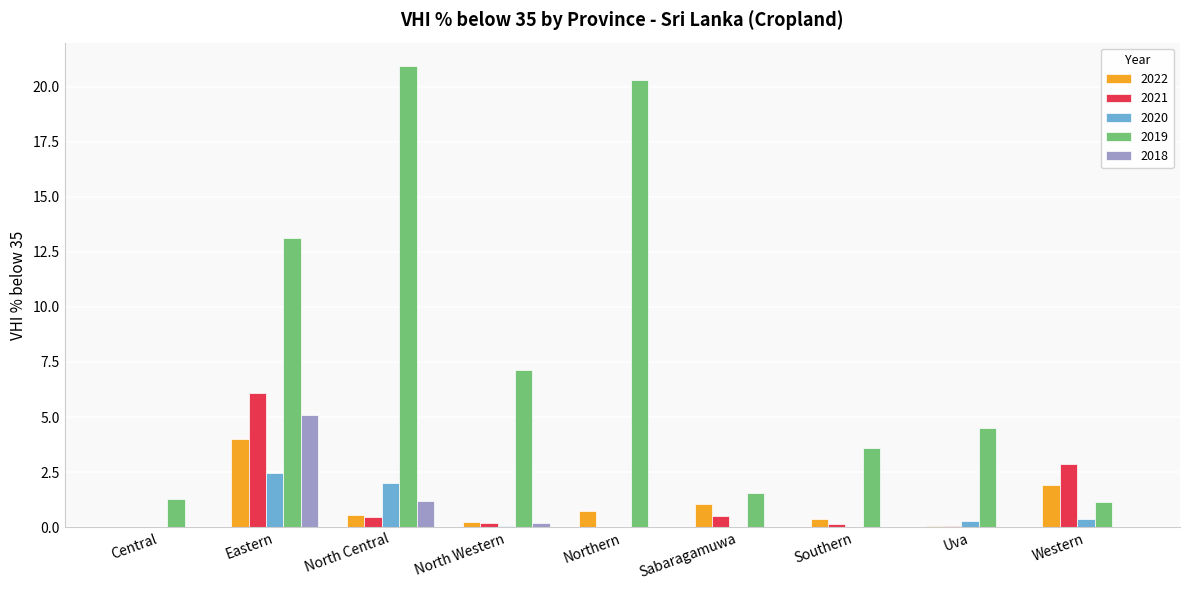

Which category has the highest value in the 2022 series?

Eastern